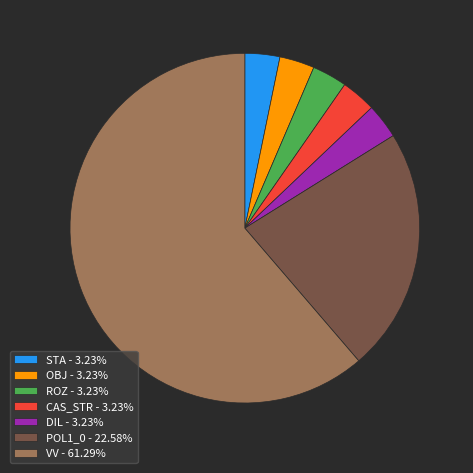

Is the sum of POL1_0 - 22.58% and ROZ - 3.23% greater than half?

No